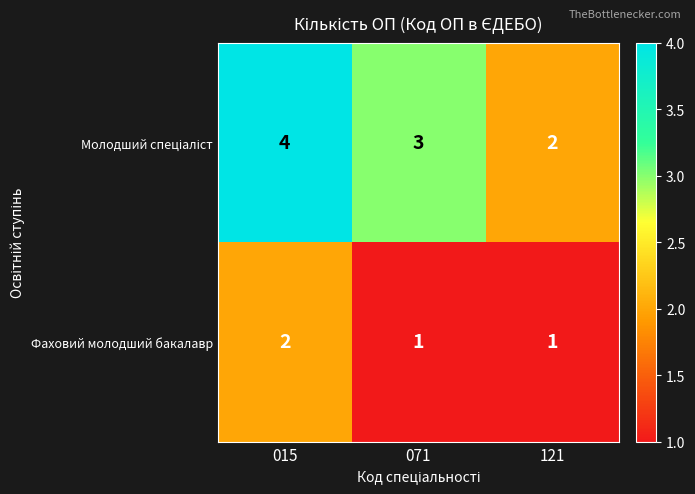

The Фаховий молодший бакалавр series shows 1 at 121. True or false?

True